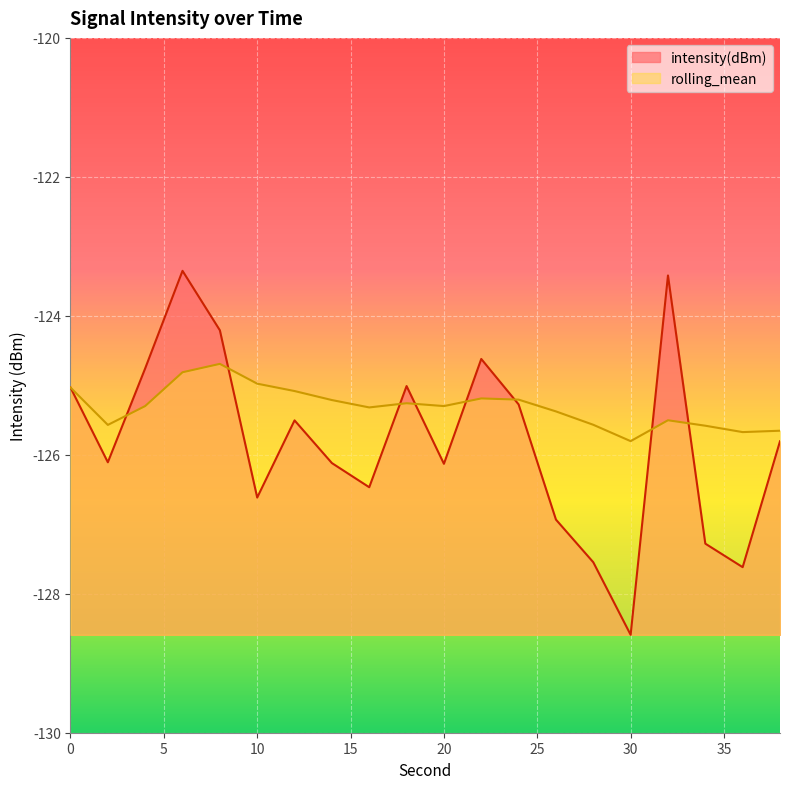

Where does the intensity(dBm) series first go above -125?

4